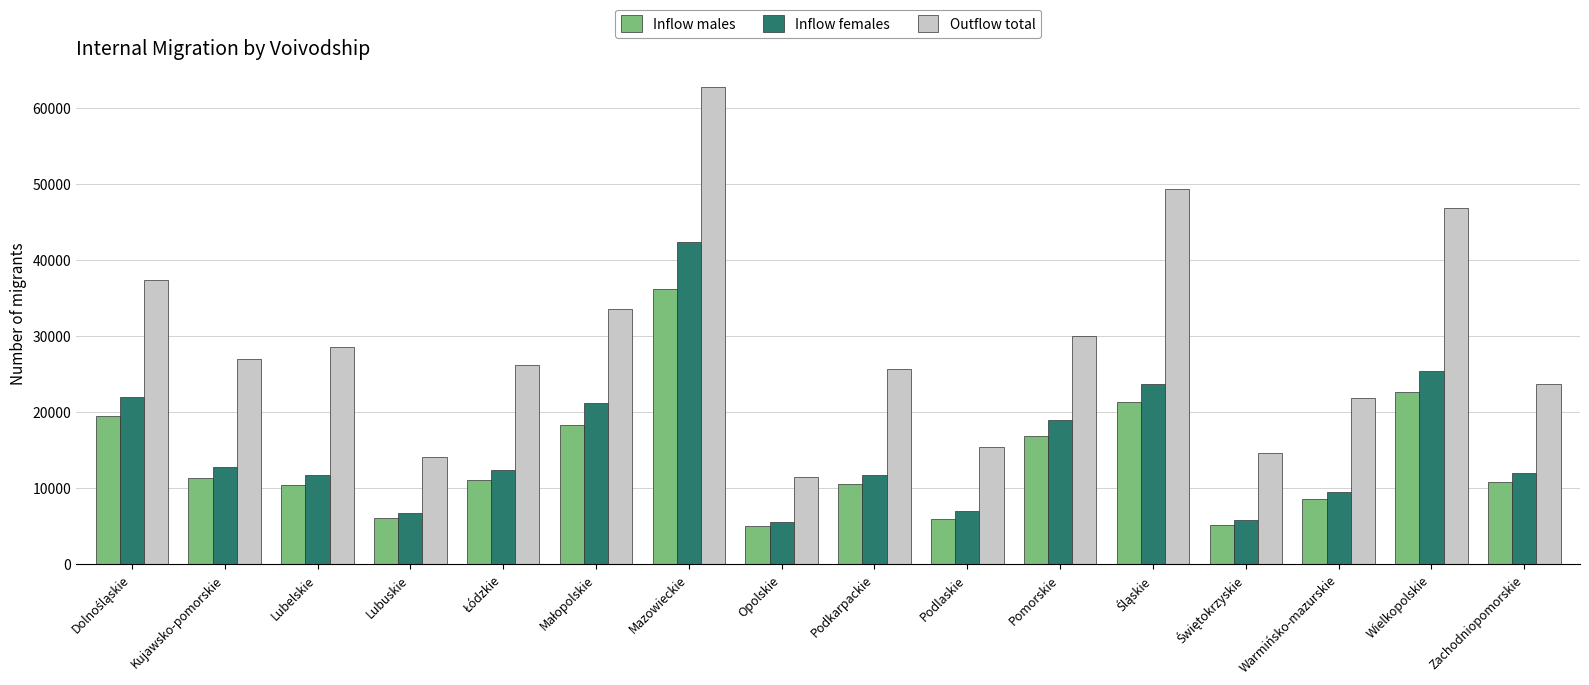

What is the lowest value of the Outflow total series?

11510